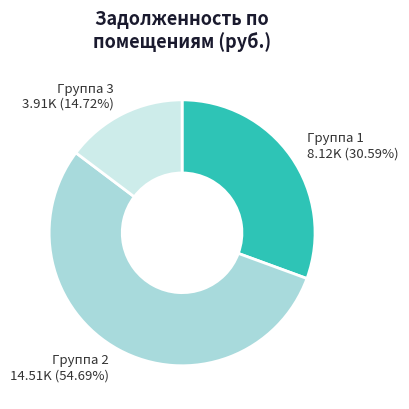

How many slices are in this pie chart?

3